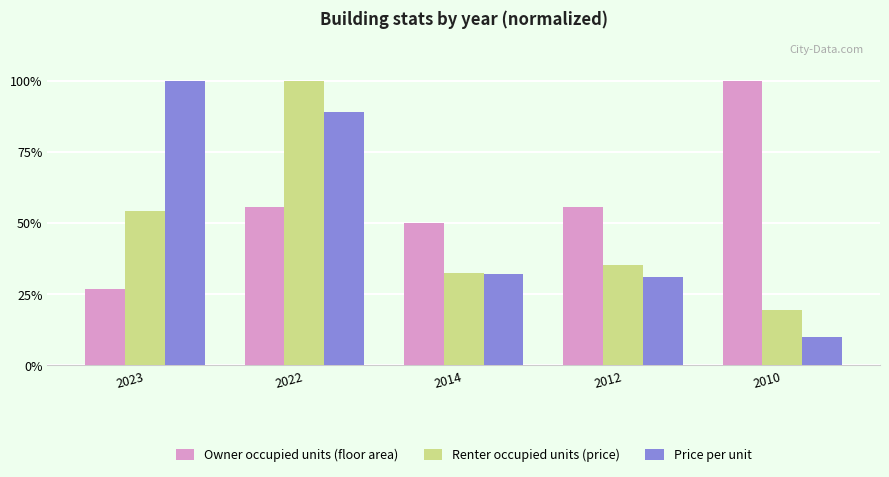

Rank the series by their average value, from lowest to highest.

Renter occupied units (price), Price per unit, Owner occupied units (floor area)